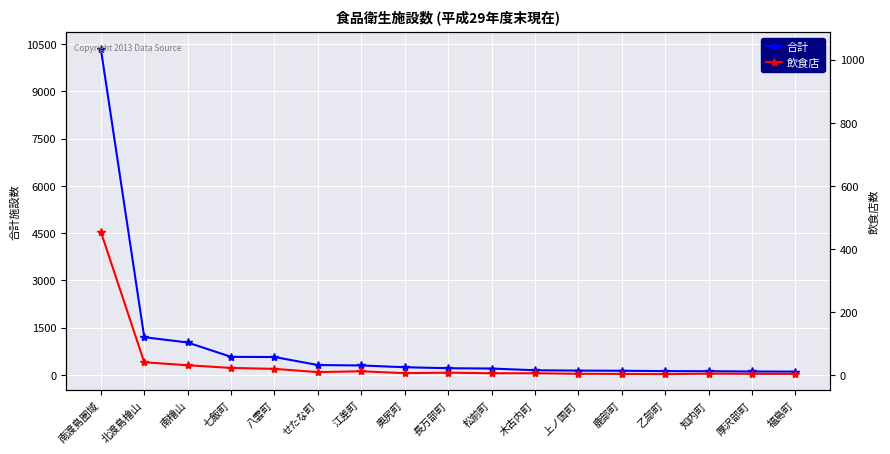

What is the greatest value displayed?

10353